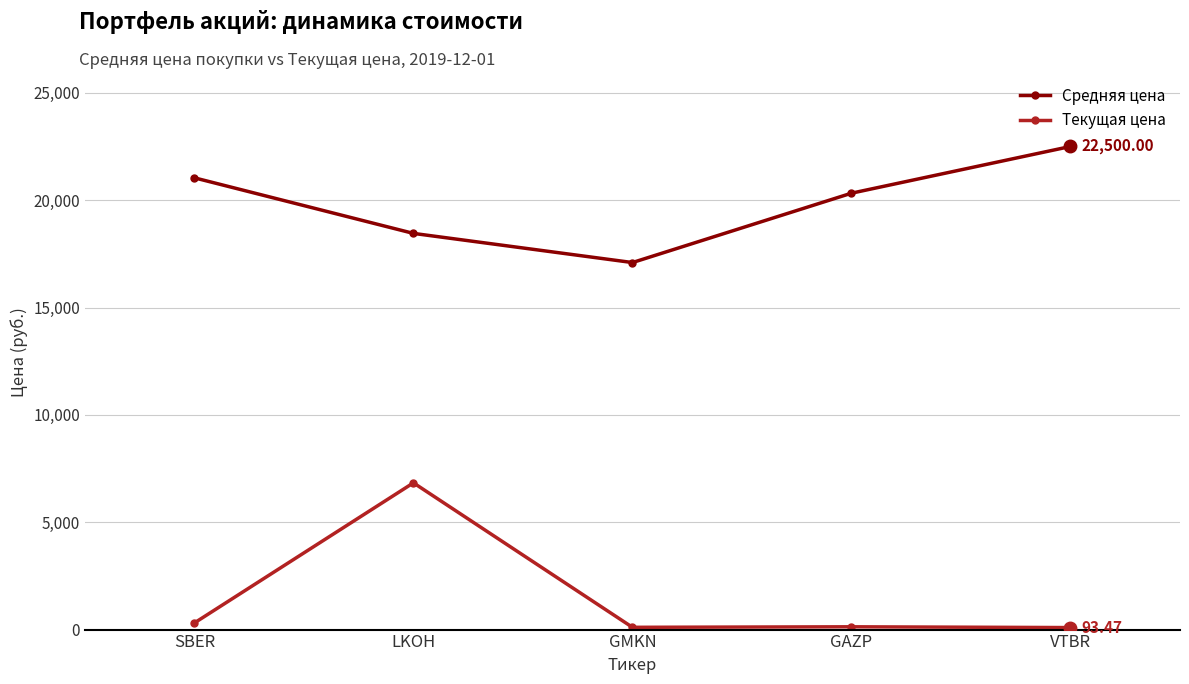

What value does the Средняя цена series have at GMKN?

17094.0